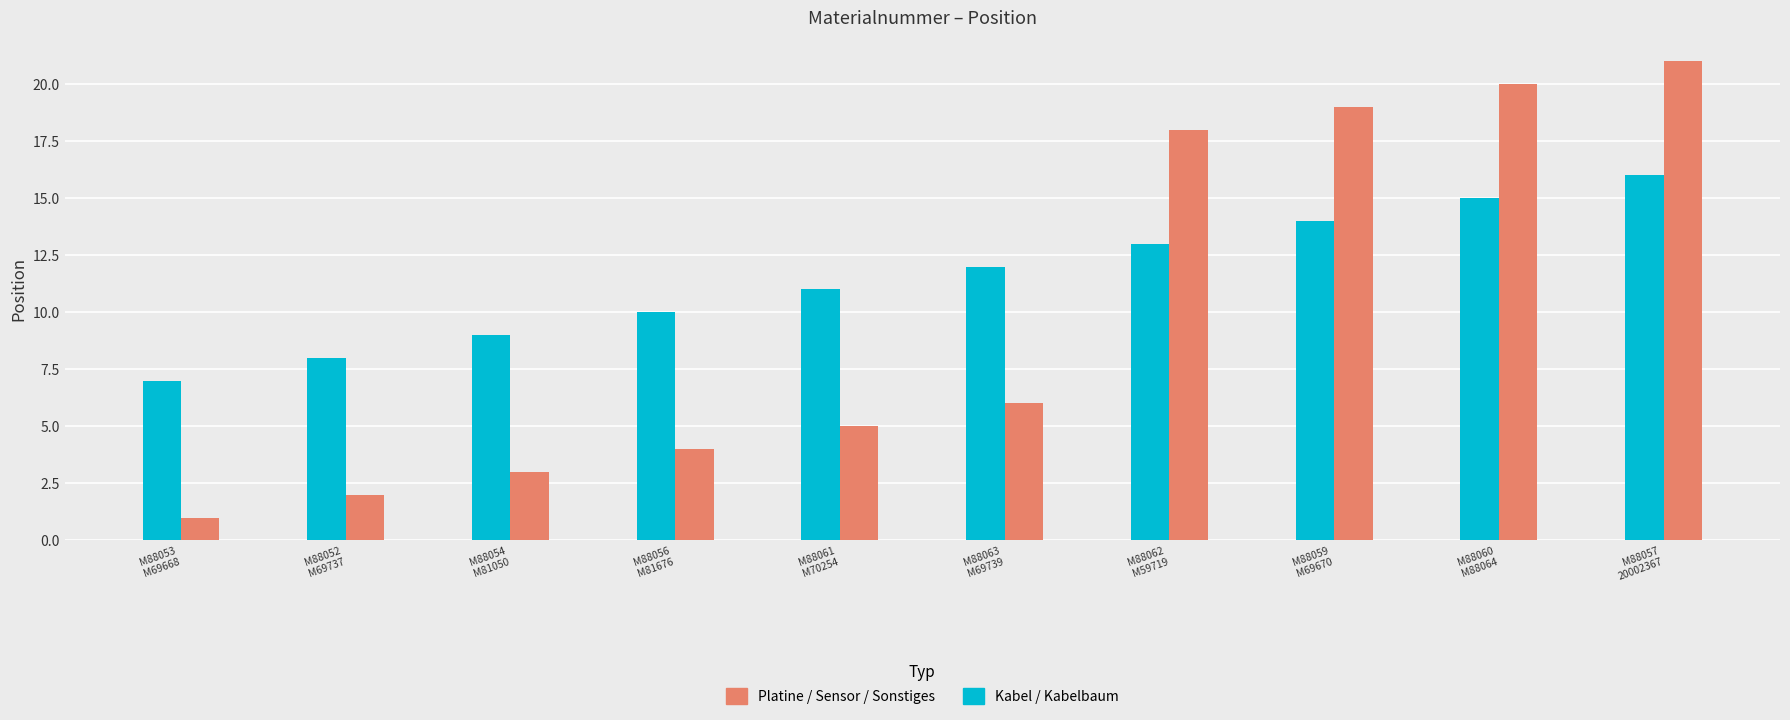

What is the difference between the Kabel / Kabelbaum values at M88062
M59719 and M88056
M81676?

3